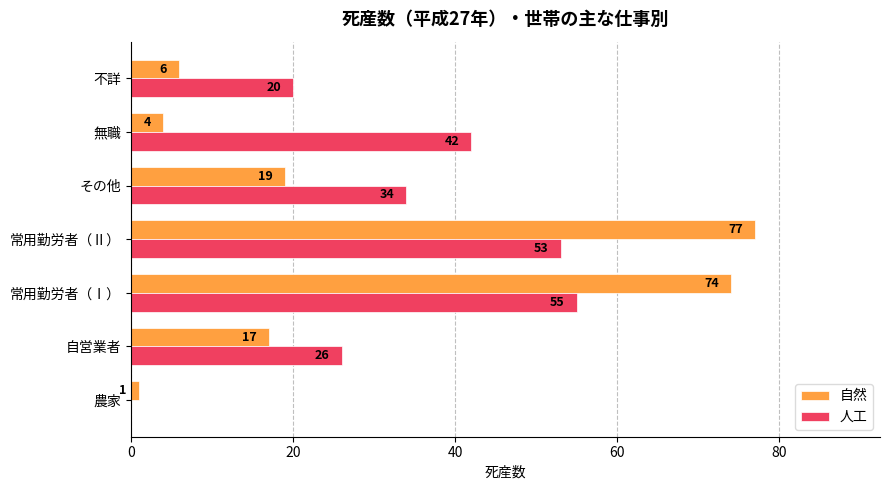

What is the sum of all 人工 values?

230